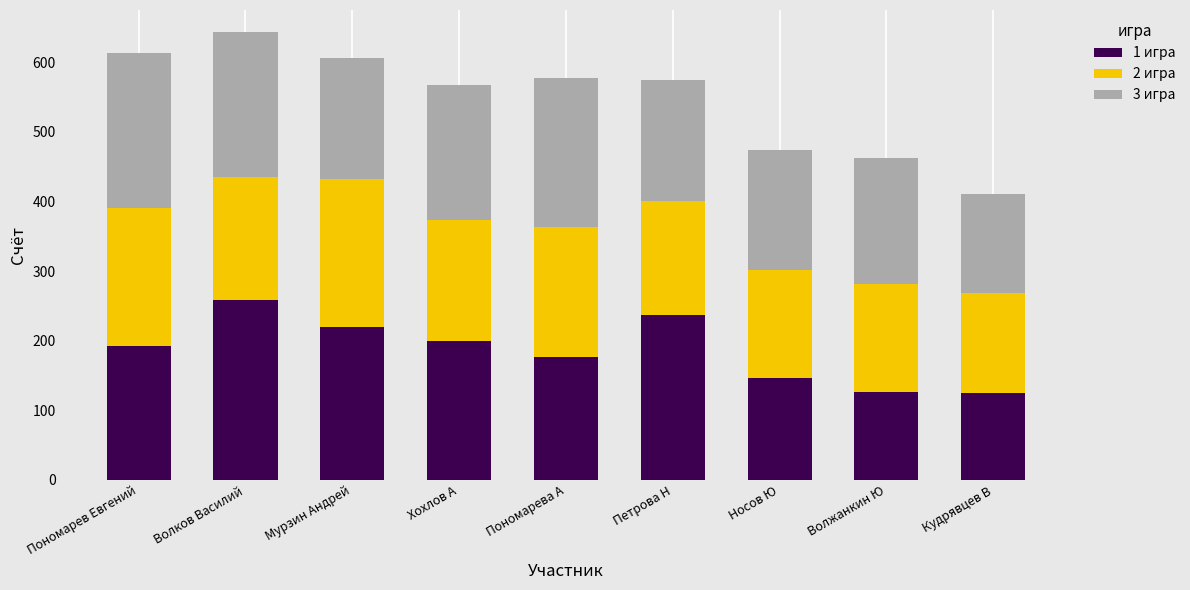

Which category has the highest value in the 1 игра series?

Волков Василий